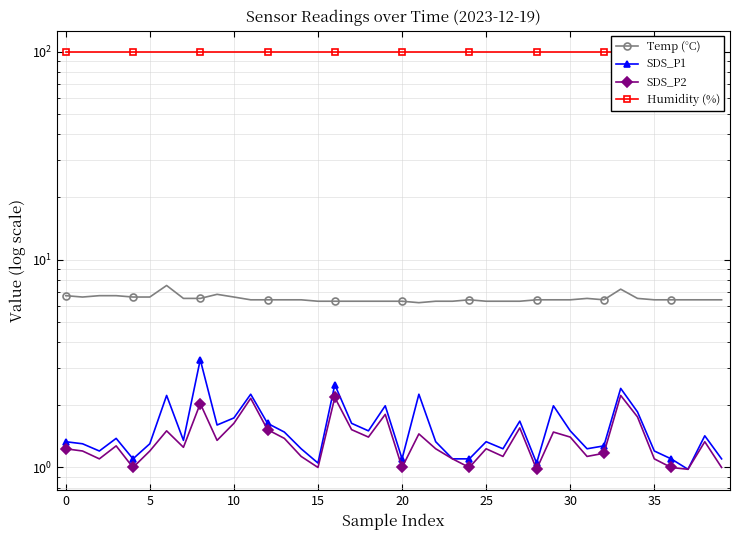

Is the value of SDS_P1 at 26 greater than the value of Humidity (%) at 35?

No